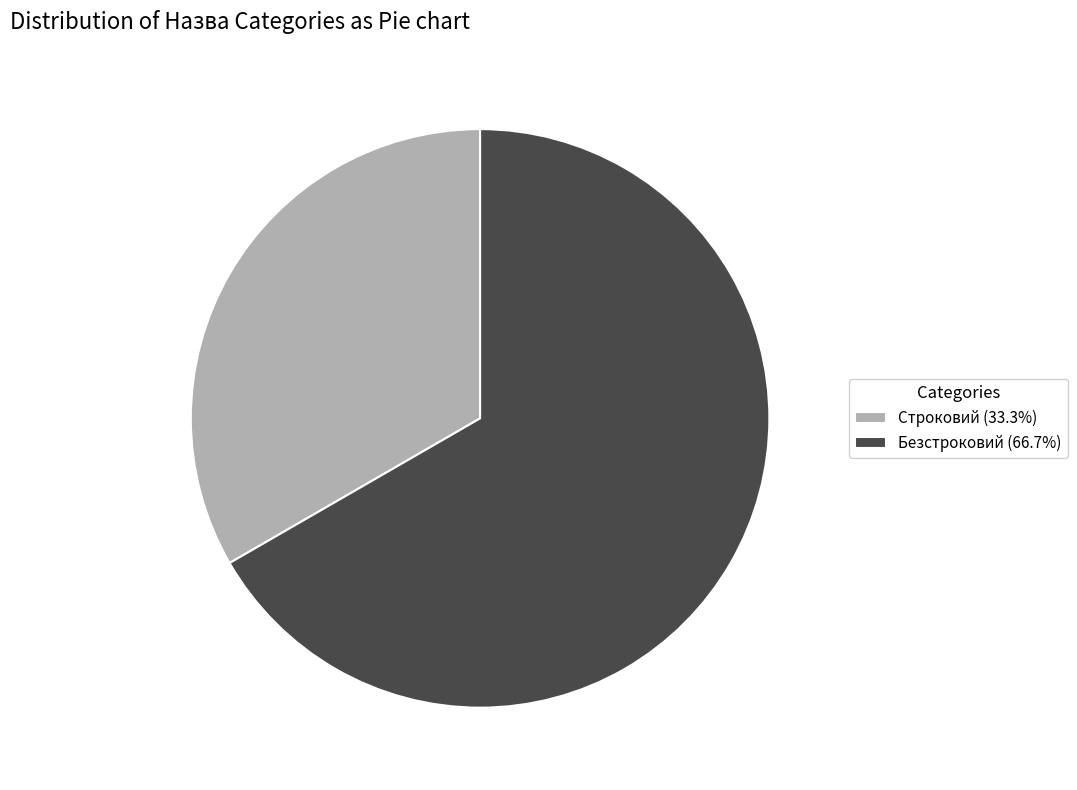

Does Безстроковий account for over 50% of the chart?

Yes